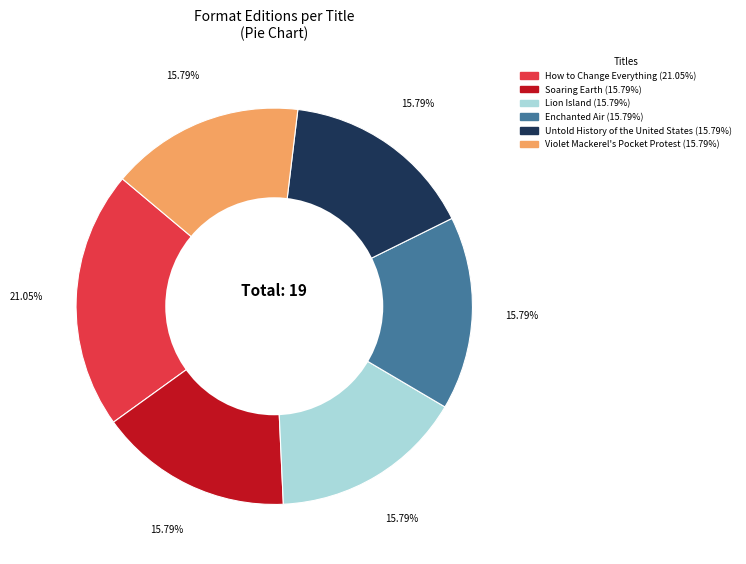

What is the largest slice in the pie chart?

How to Change Everything